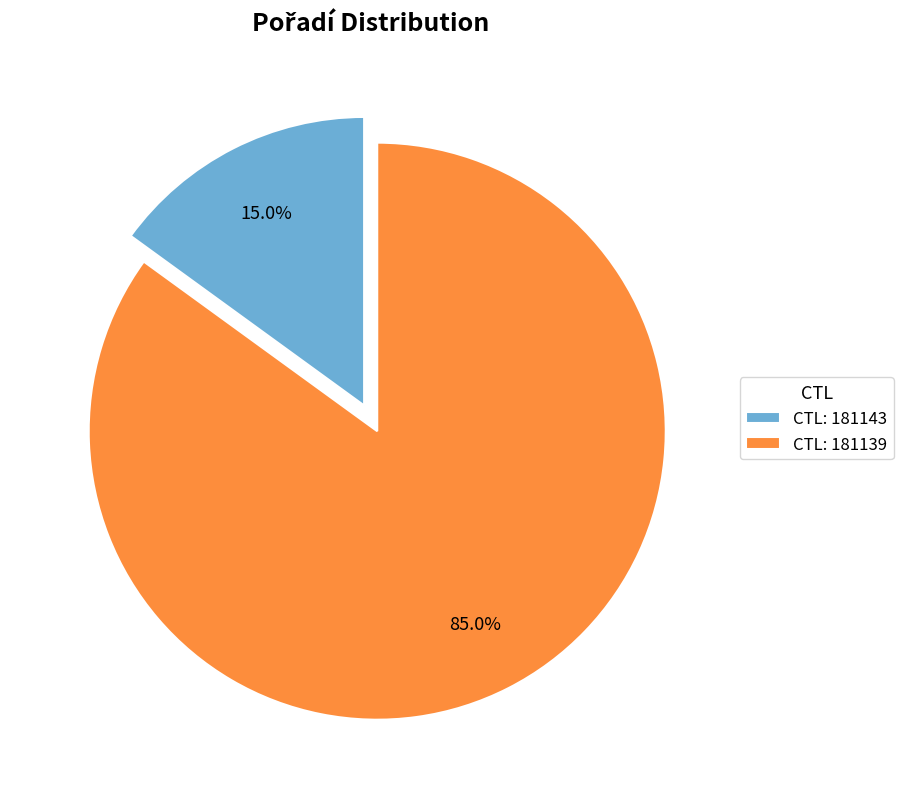

What portion of the pie excludes CTL: 181139?

15.0%